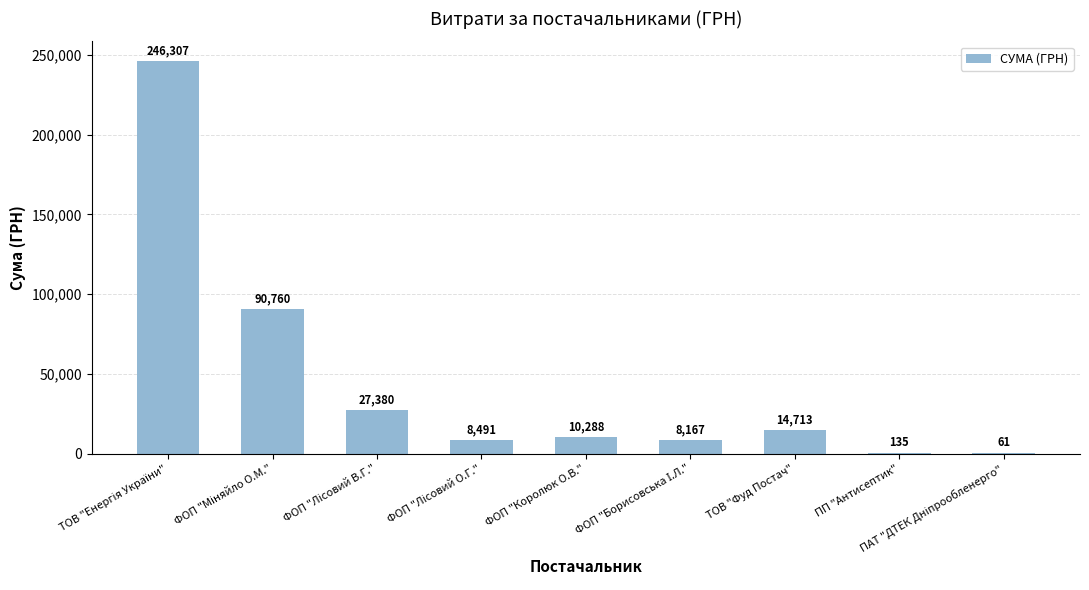

What is the greatest value displayed?

246306.8